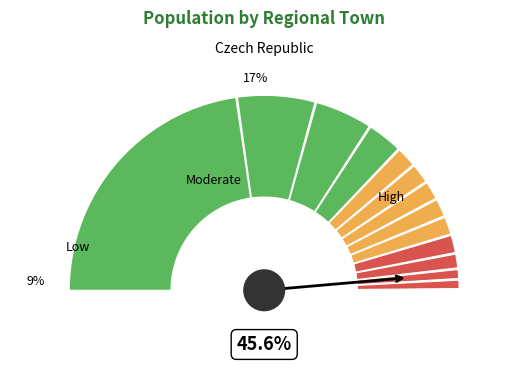

Count the number of slices in the pie.

13